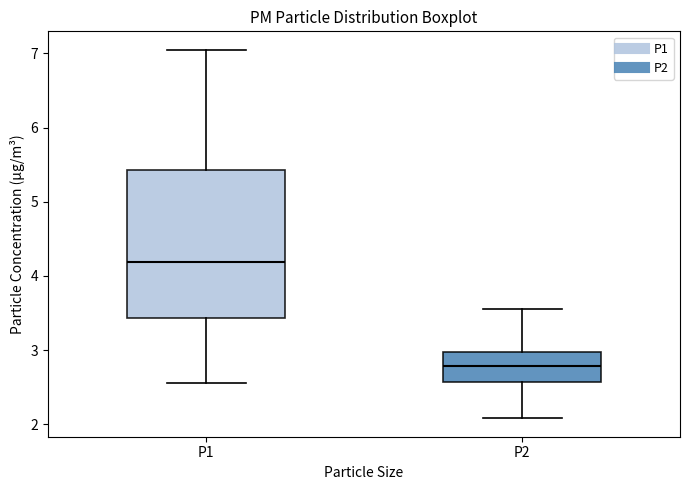

Which box's median line is the lowest?

P2